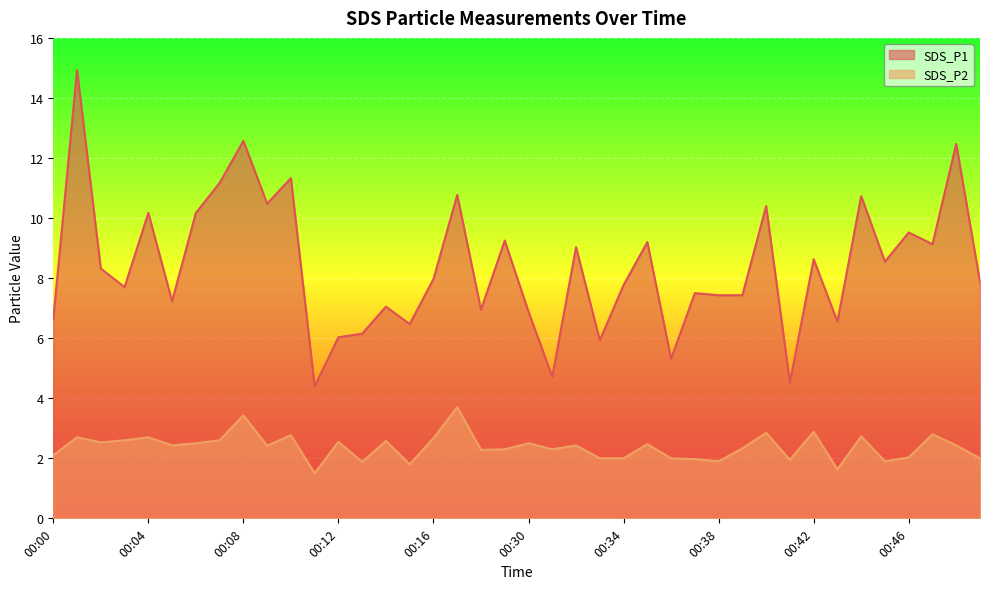

How many values in the SDS_P2 series exceed 2?

28